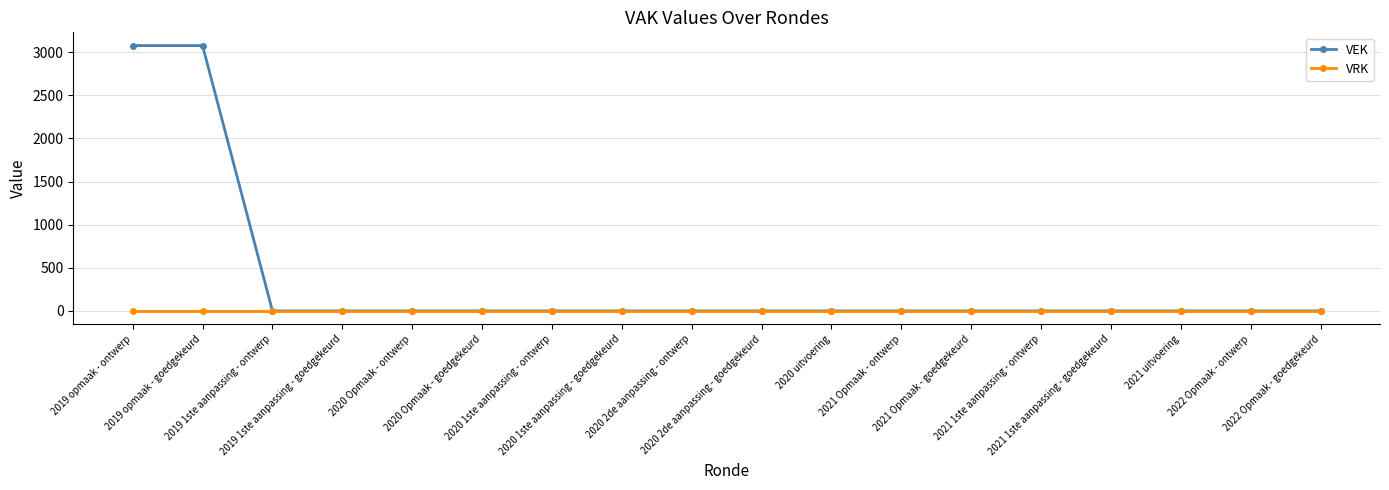

How many lines are shown in the chart?

2